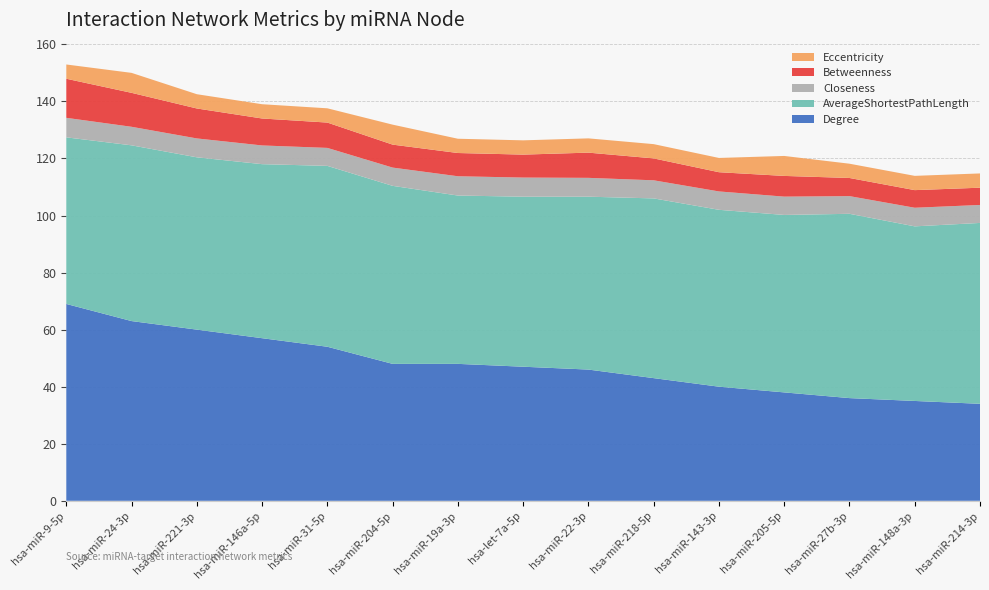

What is the maximum value for Degree?

69.0